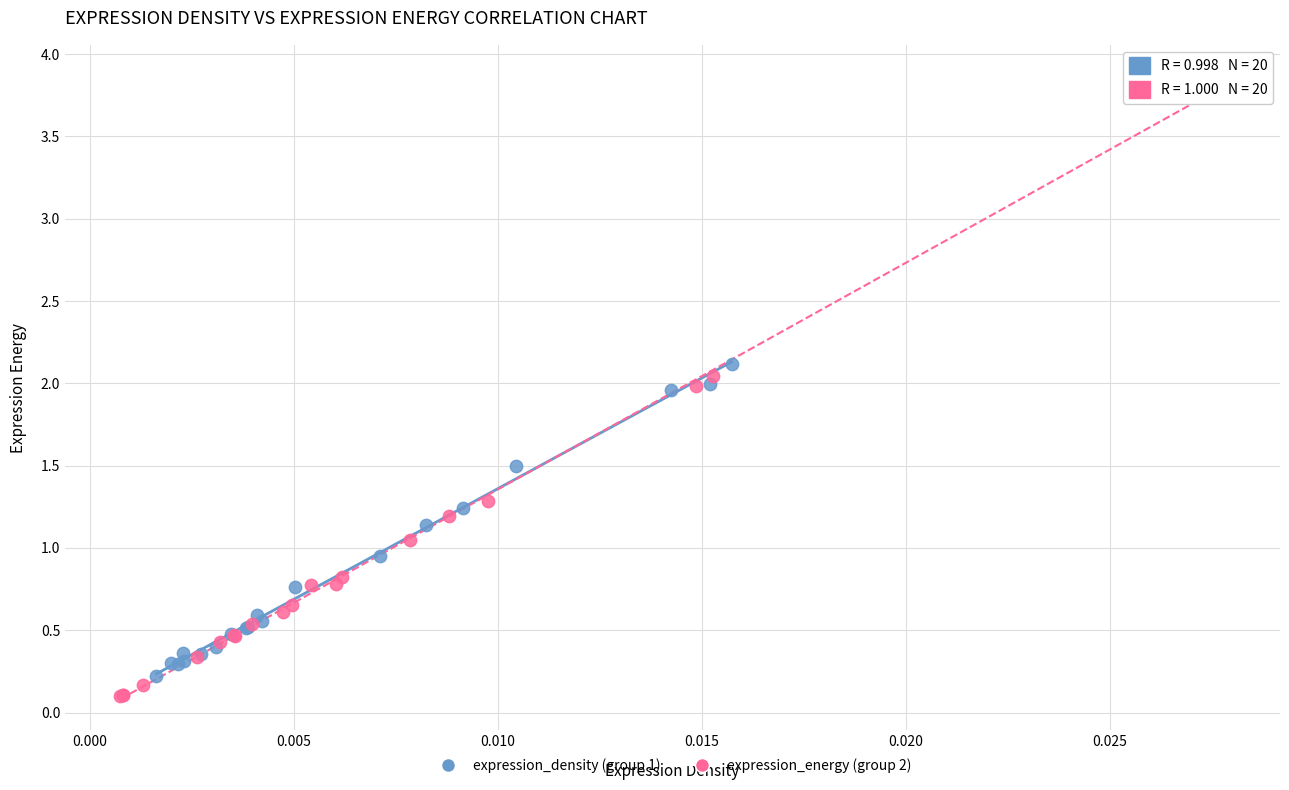

Which series contains the highest Y value?

expression_energy (group 2)